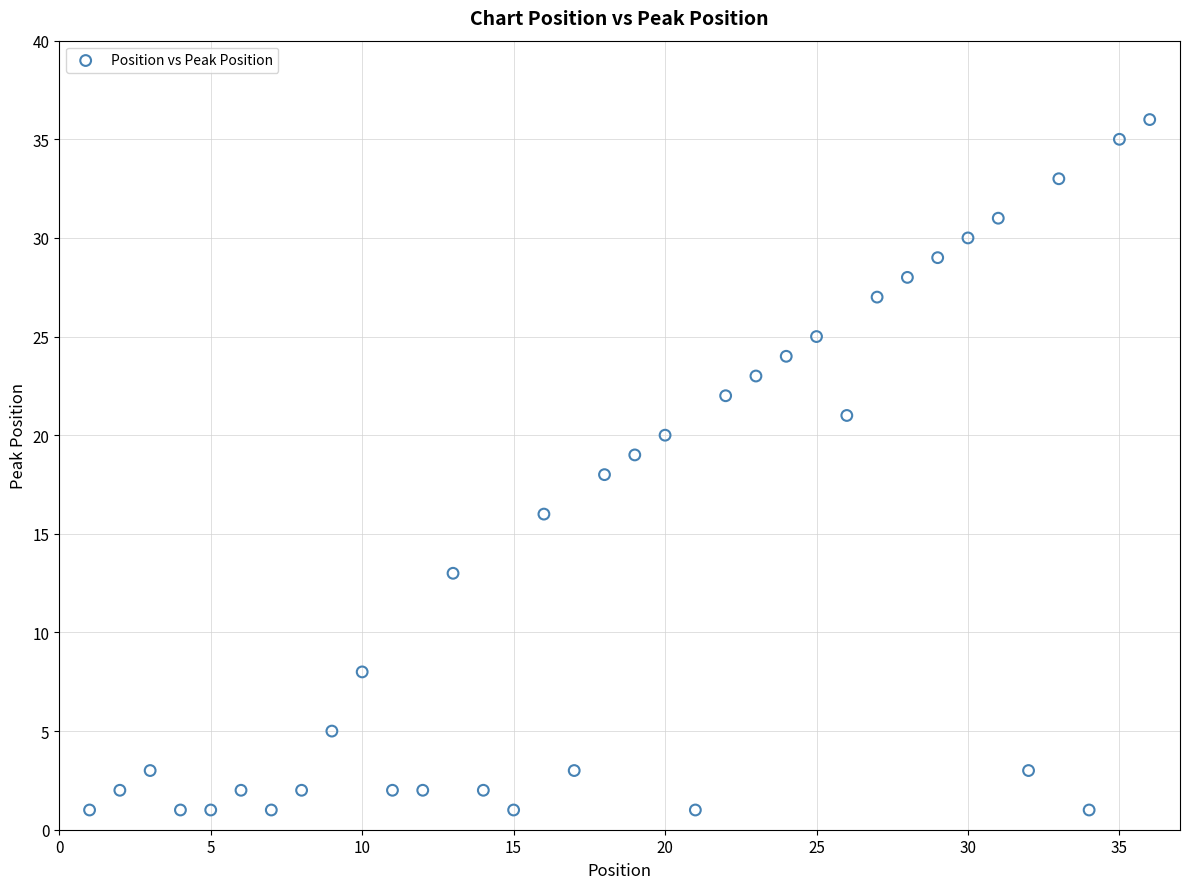

What is the range of Y values (max minus min)?

35